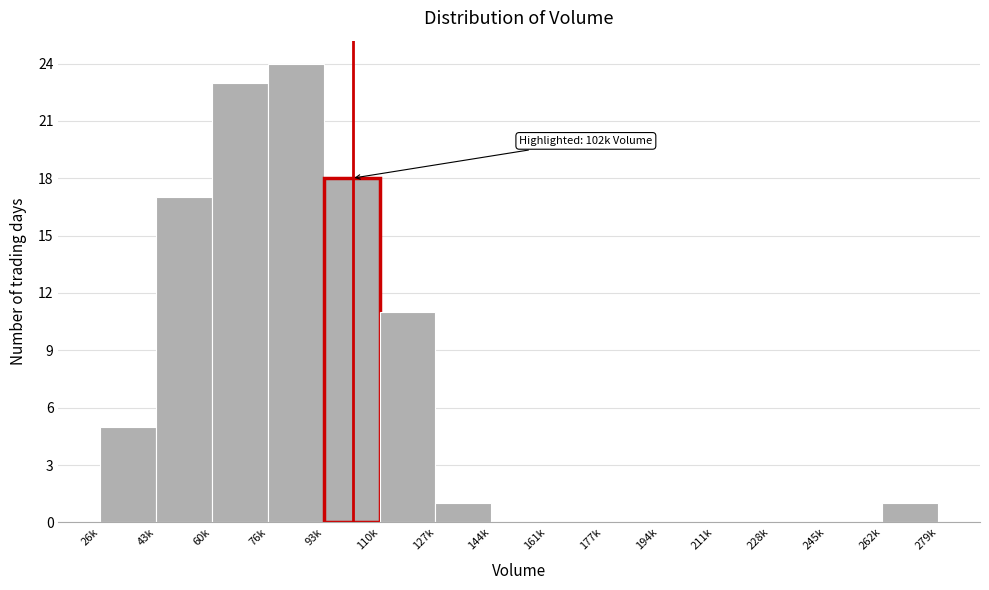

Reading left to right, transcribe all the data shown in this chart.

26k=5	43k=17	60k=23	76k=24	93k=18	110k=11	127k=1	144k=0	161k=0	177k=0	194k=0	211k=0	228k=0	245k=0	262k=1